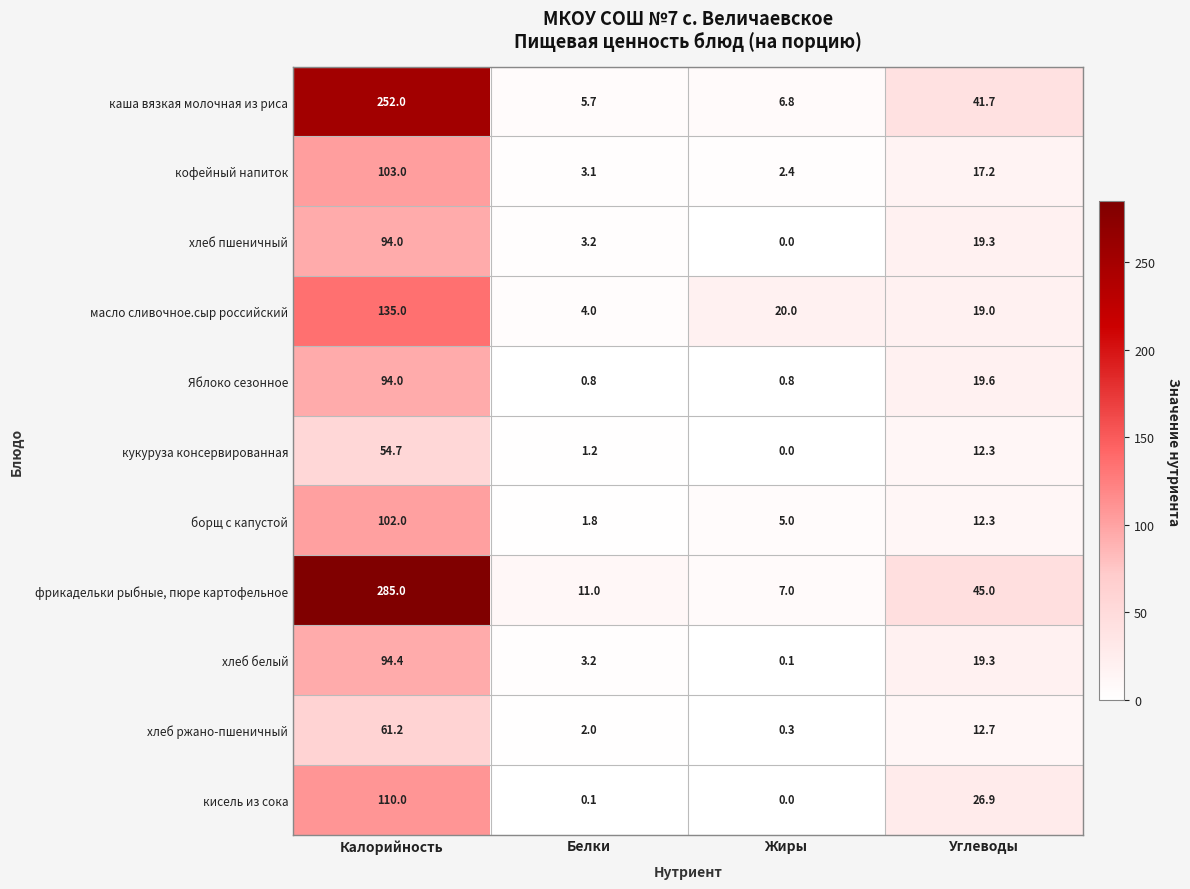

What is the spread (max minus min) of values at Жиры?

20.0